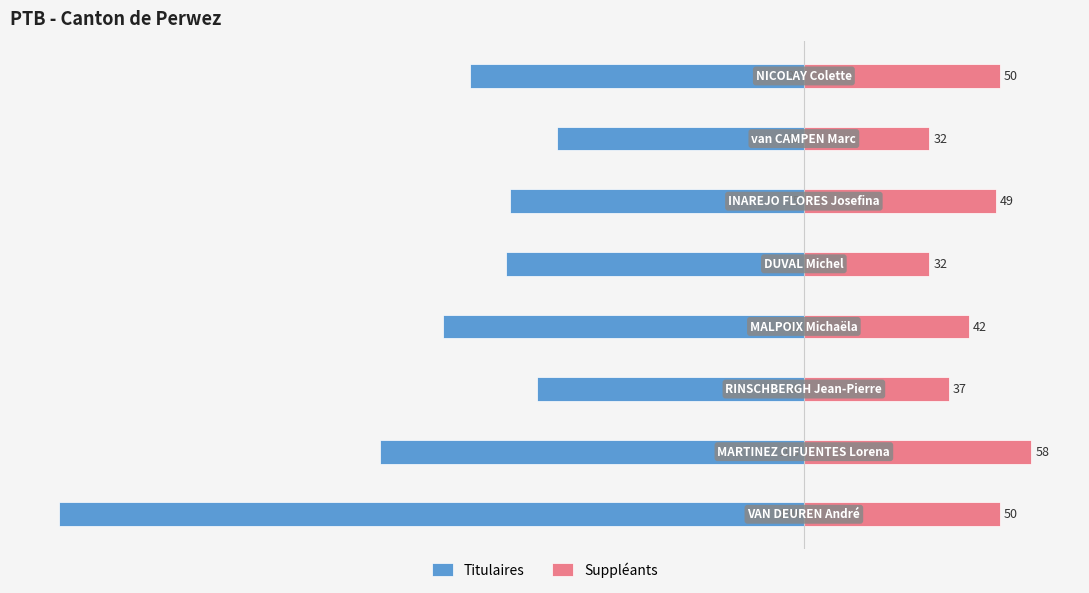

Reading left to right, extract all data points from this chart.

Titulaires: -190	-108	-68	-92	-76	-75	-63	-85
Suppléants: 50	58	37	42	32	49	32	50